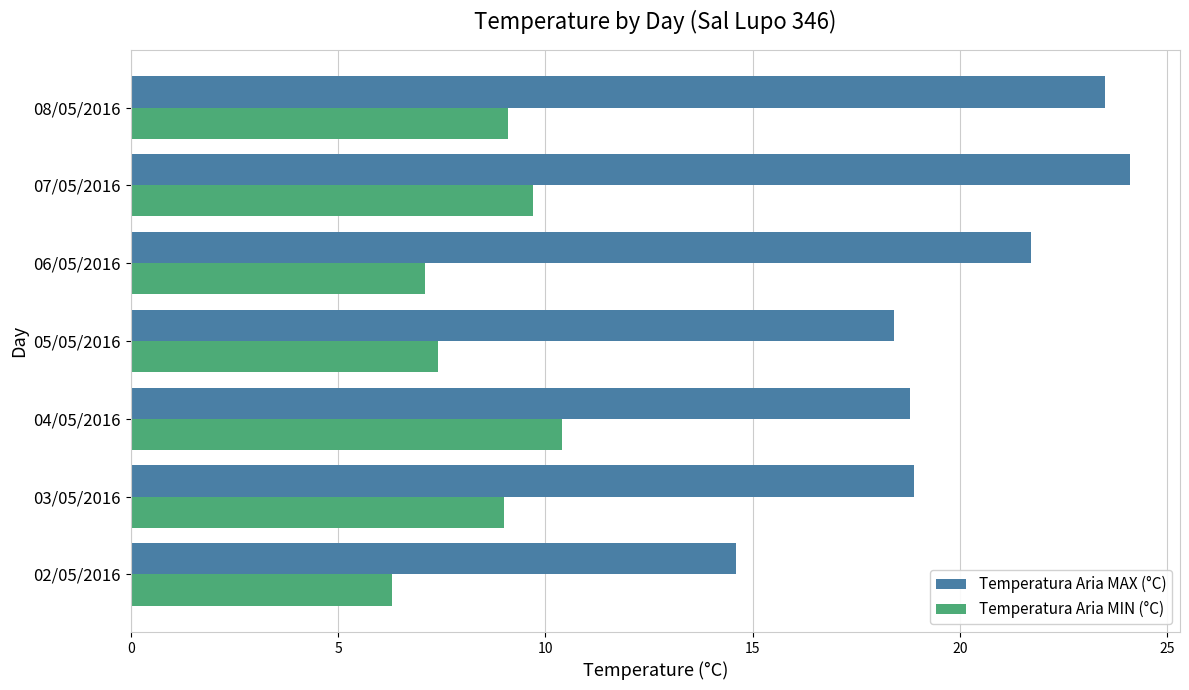

Between 06/05/2016 and 08/05/2016, which series saw the biggest shift?

Temperatura Aria MIN (°C)